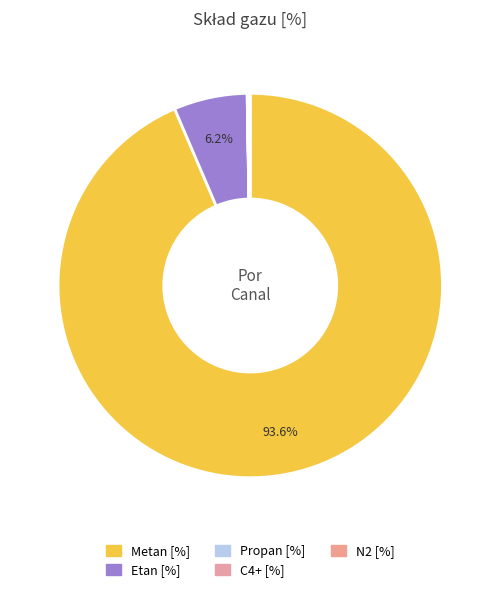

How many segments does this pie chart have?

5